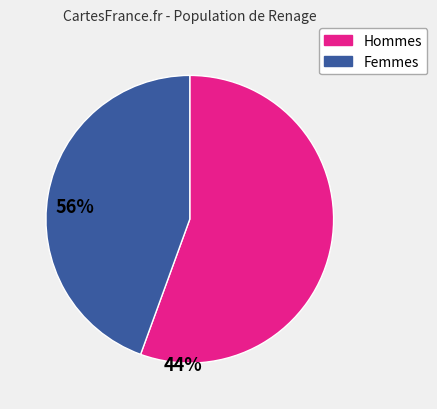

Is the sum of Femmes and Hommes greater than half?

Yes